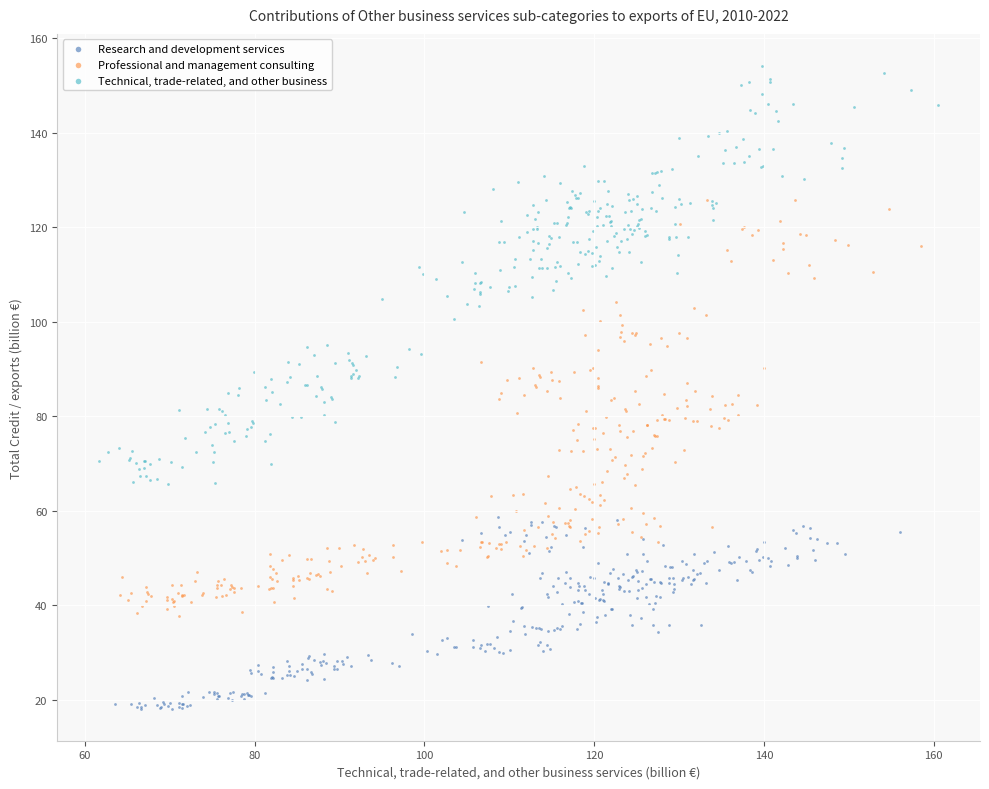

Which series contains the lowest Y value?

Research and development services